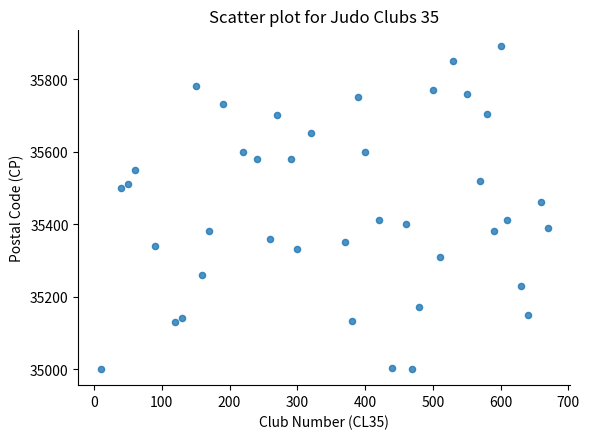

What is the range of Y values (max minus min)?

890